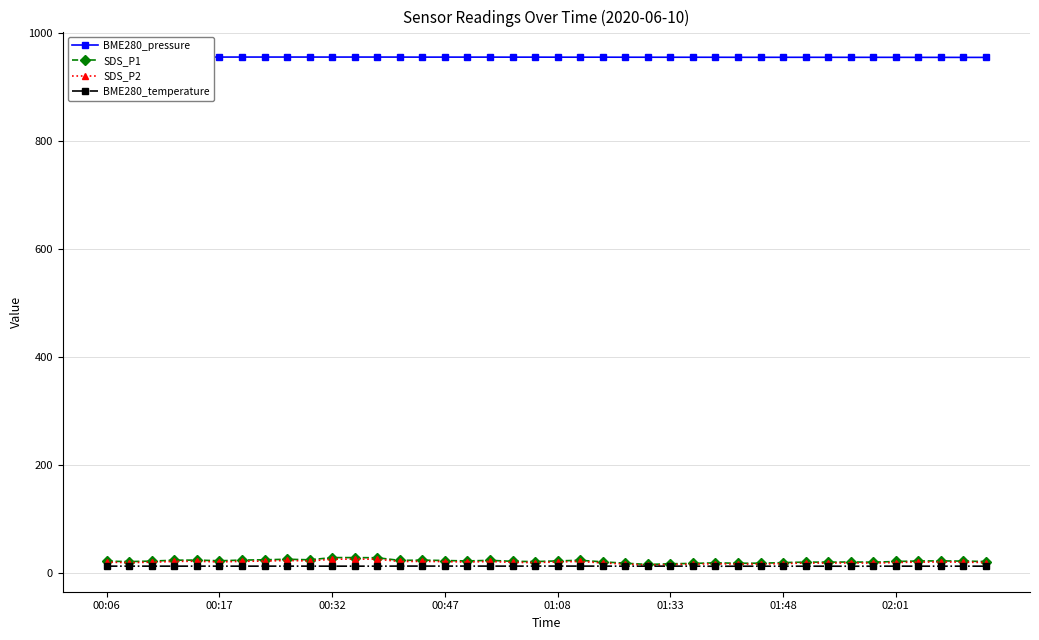

True or false: BME280_temperature has more than 0 interior local peaks.

True